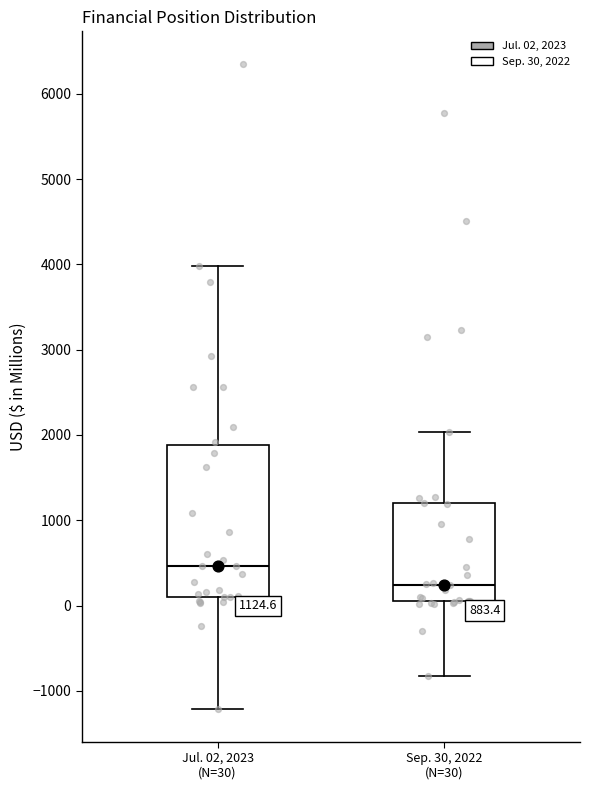

Which box's median line is the highest?

Jul. 02, 2023 (N=30)